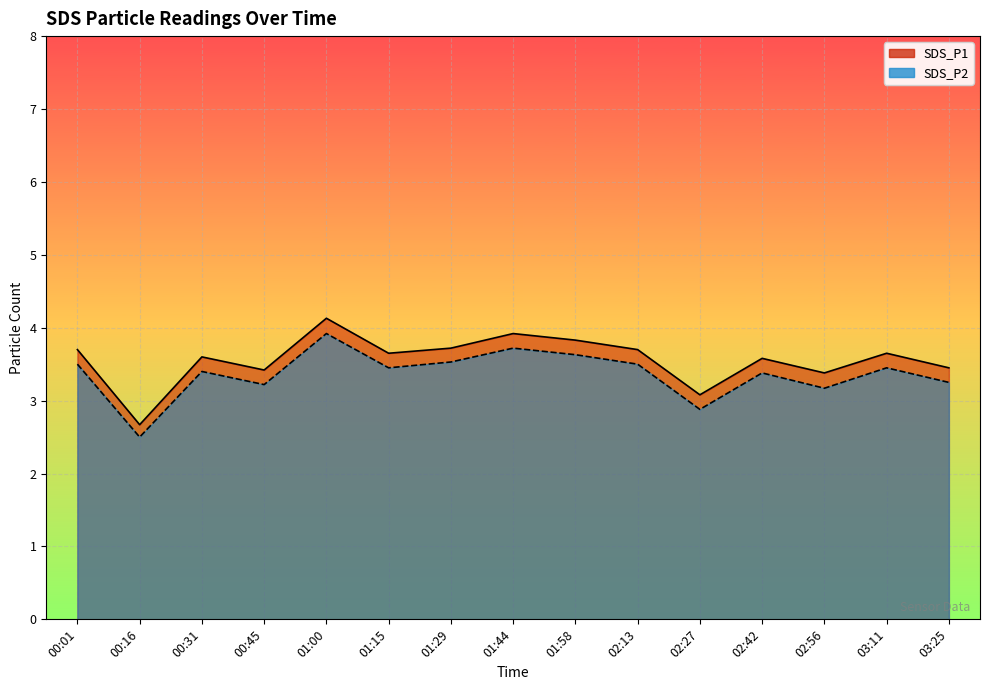

Which series has the largest range (max minus min)?

SDS_P1